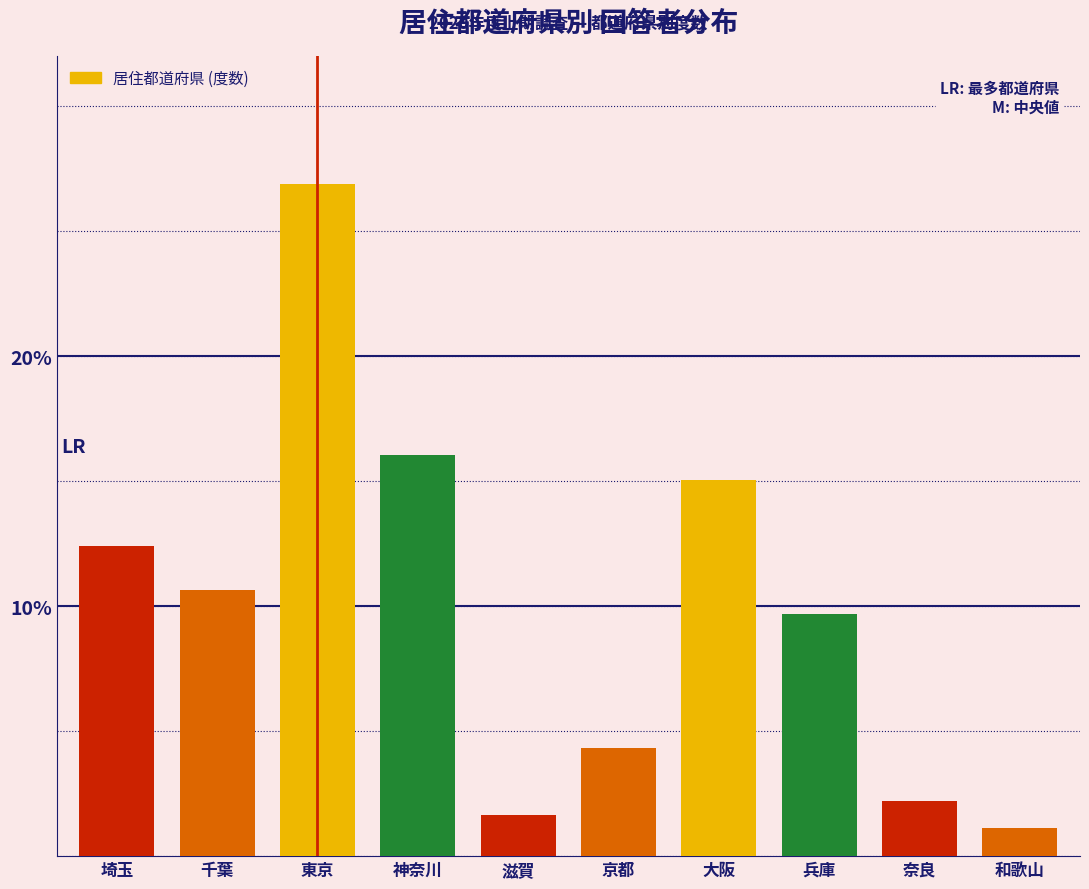

Reading right to left, list all the values displayed in this chart.

1.1	2.2	9.7	15.0	4.3	1.7	16.1	26.9	10.6	12.4